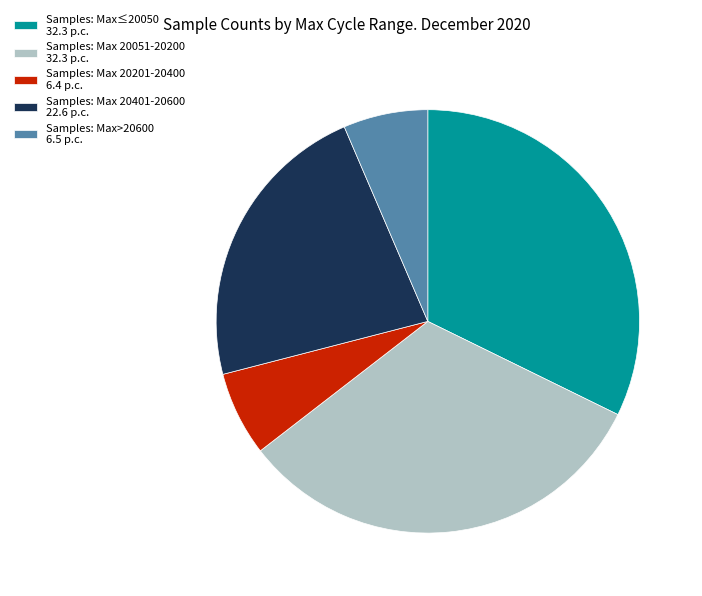

What is the ratio of the value at Samples: Max 20051-20200 32.3 p.c. to the value at Samples: Max 20201-20400 6.4 p.c.?

5.0